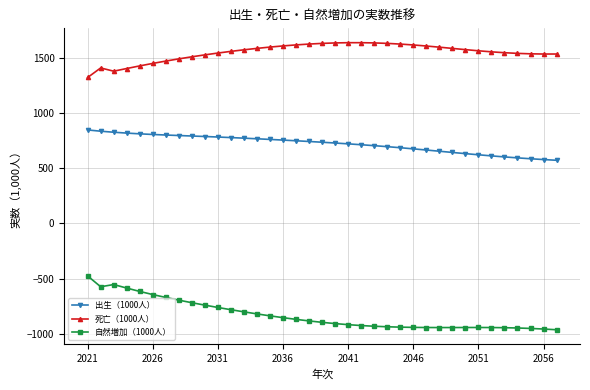

What is the value of the 出生（1000人） point at the 14th from the left?

766.4